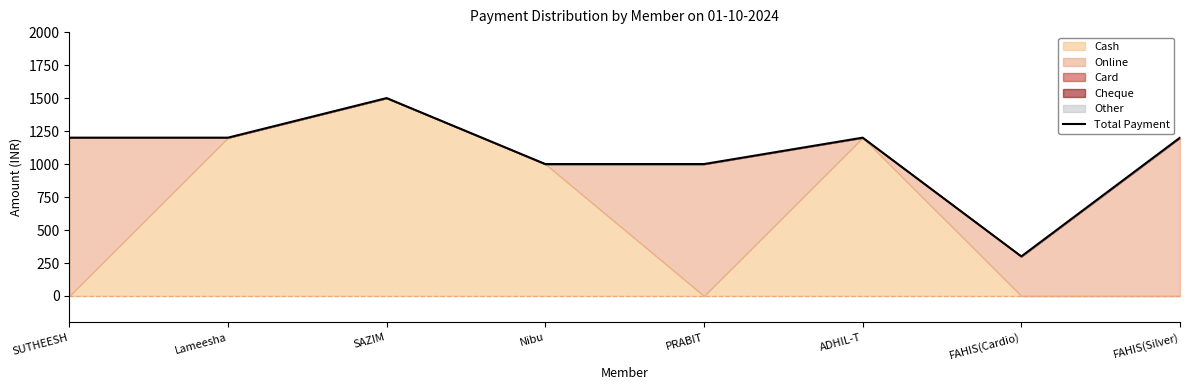

What is the value of the 7th point from the left?

300